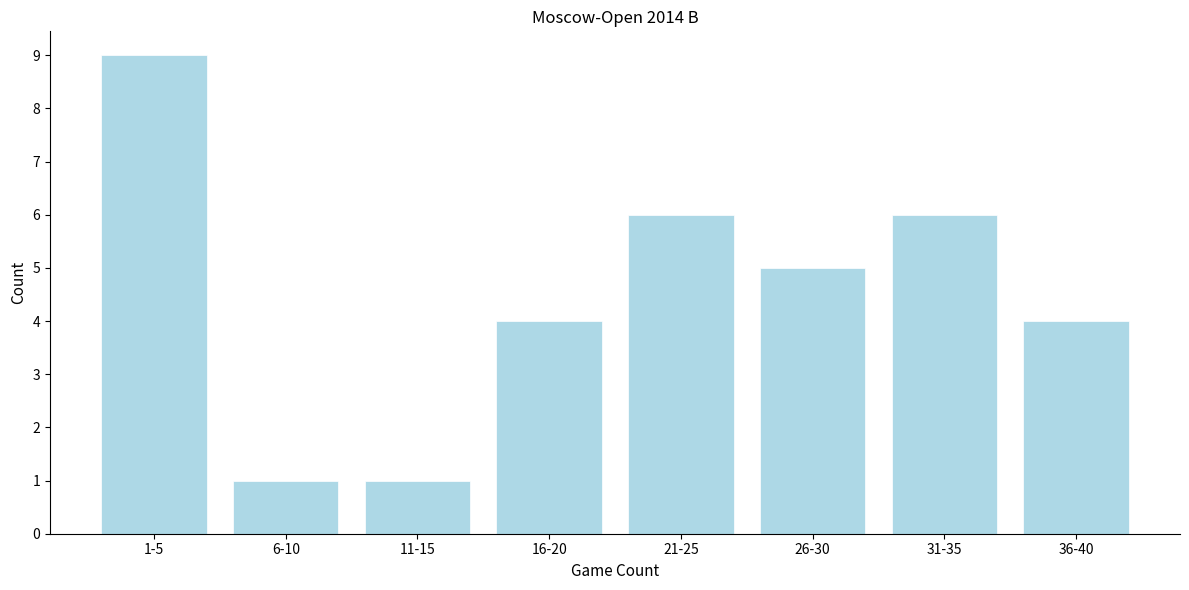

Reading left to right, list all the values displayed in this chart.

9	1	1	4	6	5	6	4